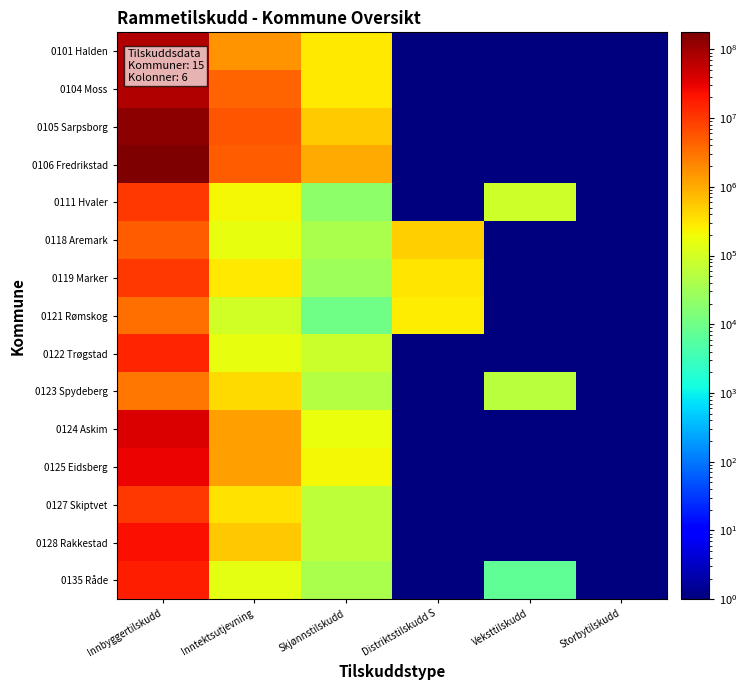

At Inntektsutjevning, list the series in order from largest to smallest.

0105 Sarpsborg, 0106 Fredrikstad, 0104 Moss, 0101 Halden, 0125 Eidsberg, 0124 Askim, 0128 Rakkestad, 0123 Spydeberg, 0127 Skiptvet, 0119 Marker, 0111 Hvaler, 0122 Trøgstad, 0118 Aremark, 0135 Råde, 0121 Rømskog